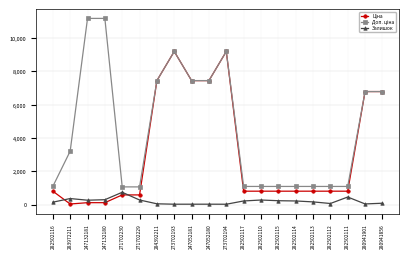

What is the total value across all series at 282502111?

2340.1